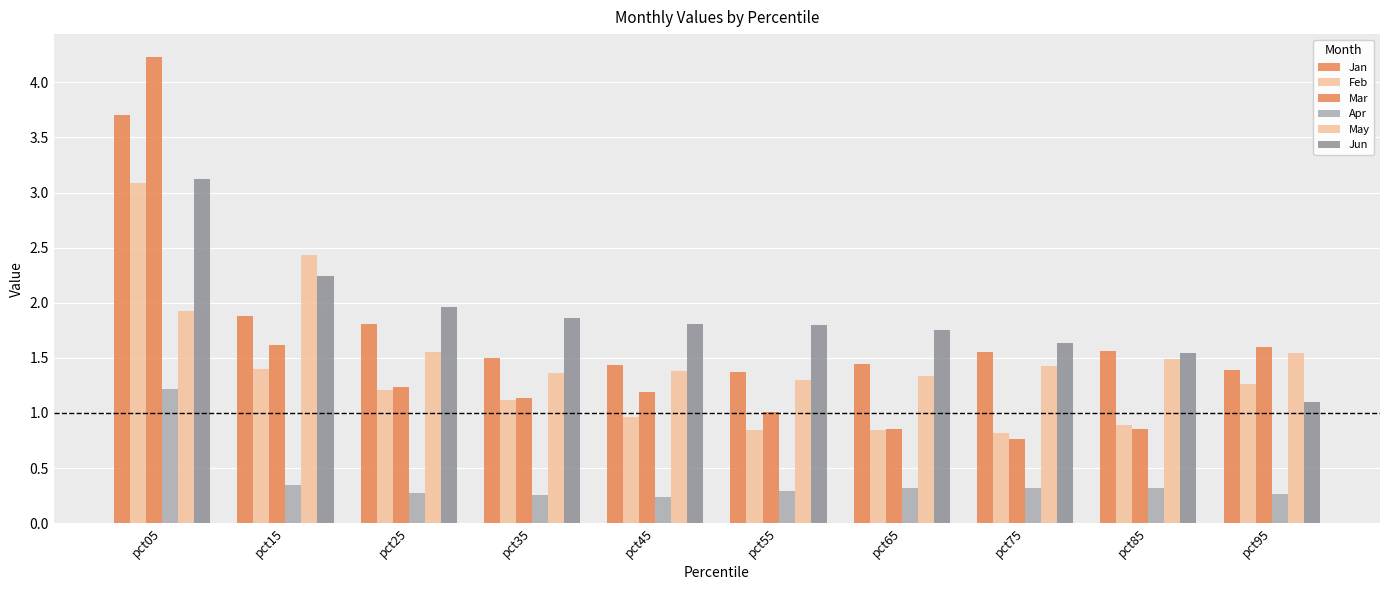

At pct45, list the series in order from largest to smallest.

Jun, Jan, May, Mar, Feb, Apr